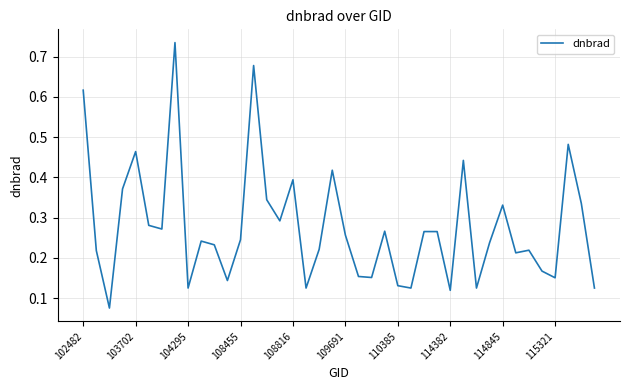

Reading right to left, list all the values displayed in this chart.

0.1	0.3	0.5	0.2	0.2	0.2	0.2	0.3	0.2	0.1	0.4	0.1	0.3	0.3	0.1	0.1	0.3	0.2	0.2	0.3	0.4	0.2	0.1	0.4	0.3	0.3	0.7	0.2	0.1	0.2	0.2	0.1	0.7	0.3	0.3	0.5	0.4	0.1	0.2	0.6